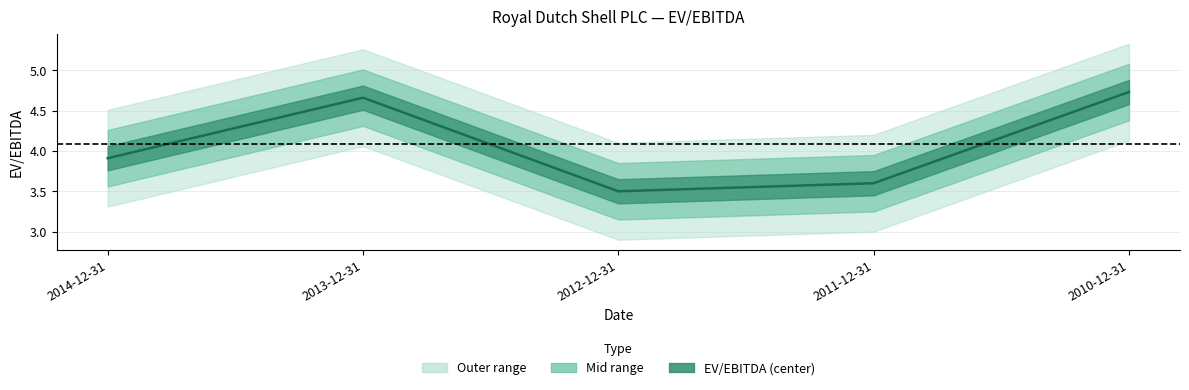

At which label is the value closest to 4?

2014-12-31